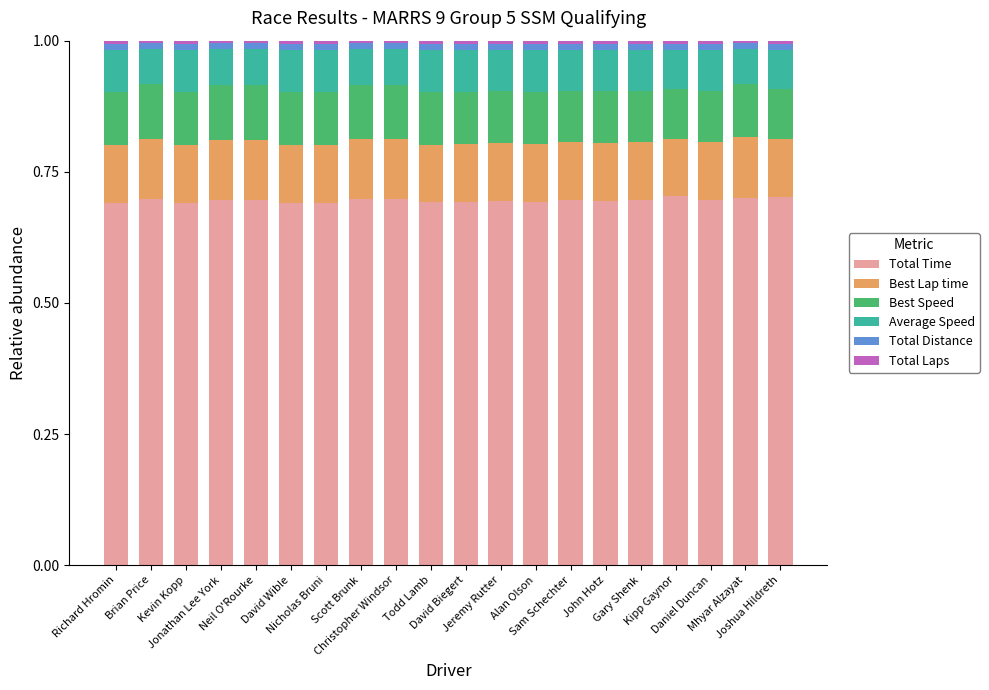

What is the minimum value for Total Time?

0.7